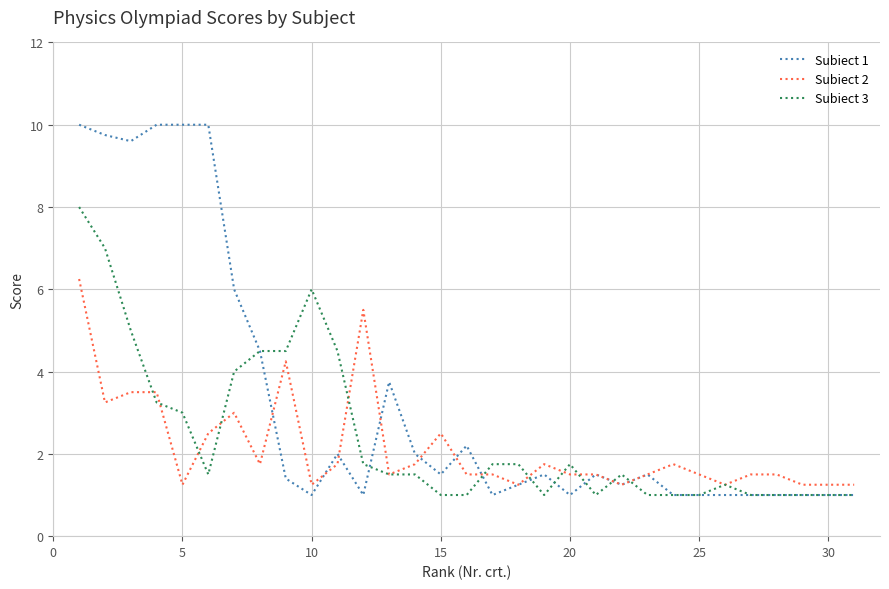

What is the lowest value of the Subiect 1 series?

1.0